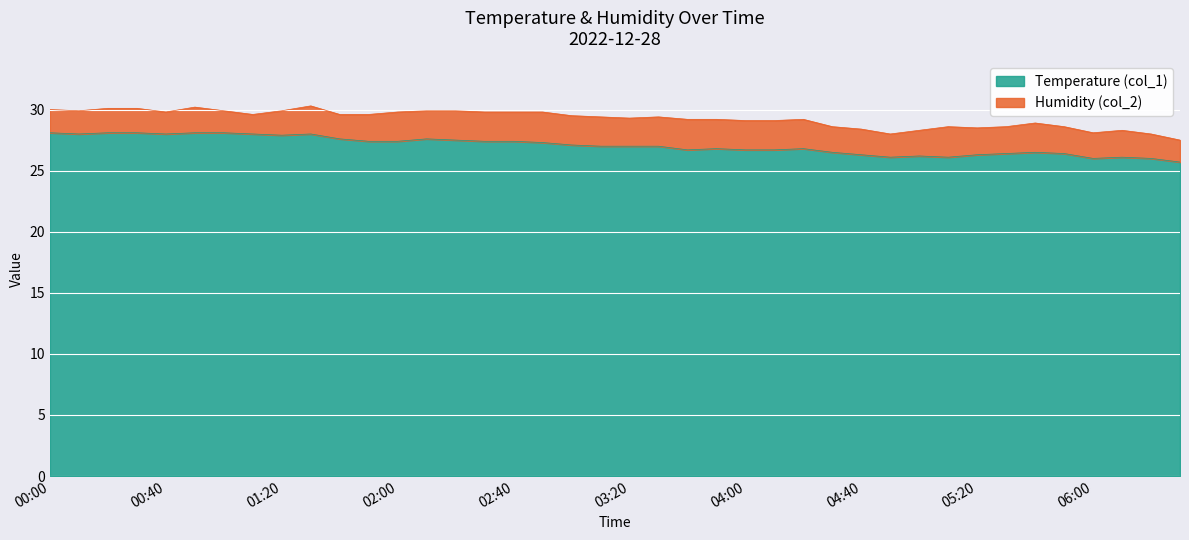

List the labels in order of value, largest first.

00:00, 00:20, 00:30, 00:50, 01:00, 00:10, 00:40, 01:10, 01:30, 01:20, 01:40, 02:10, 02:20, 01:50, 02:00, 02:30, 02:40, 02:50, 03:00, 03:10, 03:20, 03:30, 03:50, 04:20, 03:40, 04:00, 04:10, 04:30, 05:40, 05:30, 05:50, 04:40, 05:20, 05:00, 04:50, 05:10, 06:10, 06:00, 06:20, 06:30